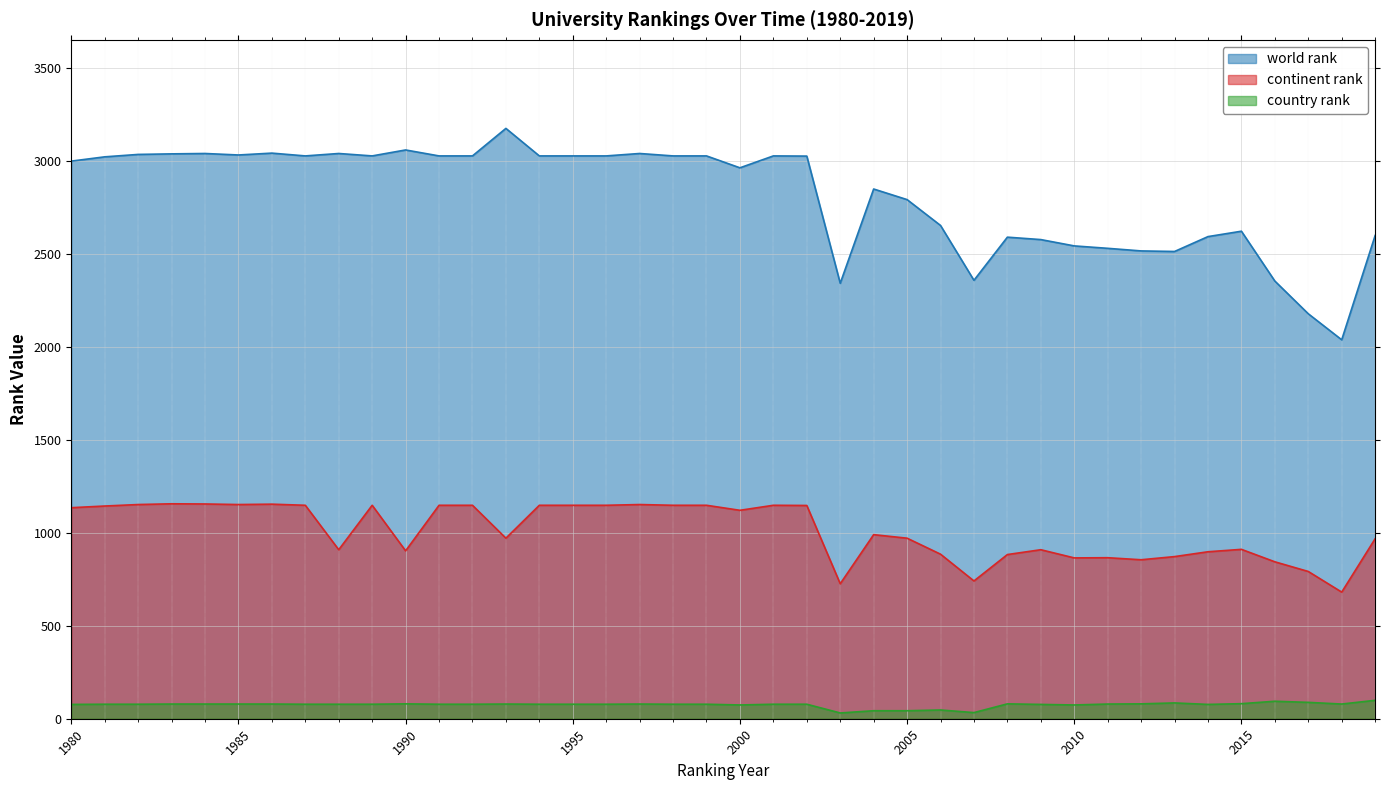

What is the value of the world rank point at the 19th from the left?

3027